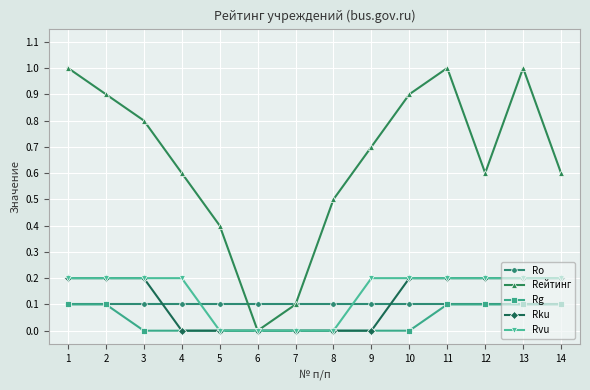

What are all the series names shown in the legend?

Ro, Rейтинг, Rg, Rku, Rvu